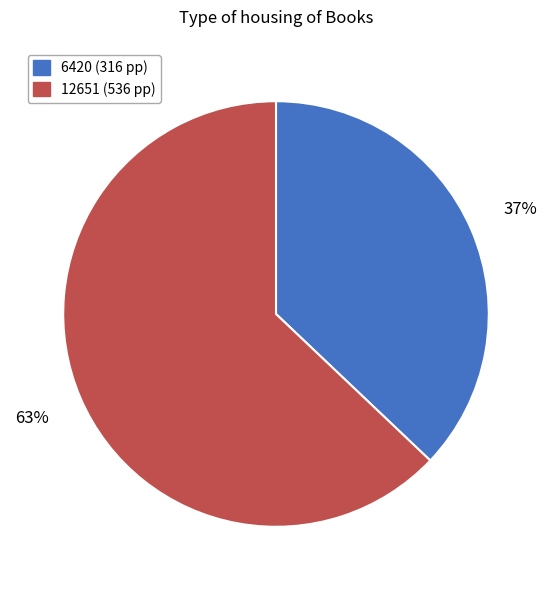

To the nearest percent, what portion does 12651 represent?

63%